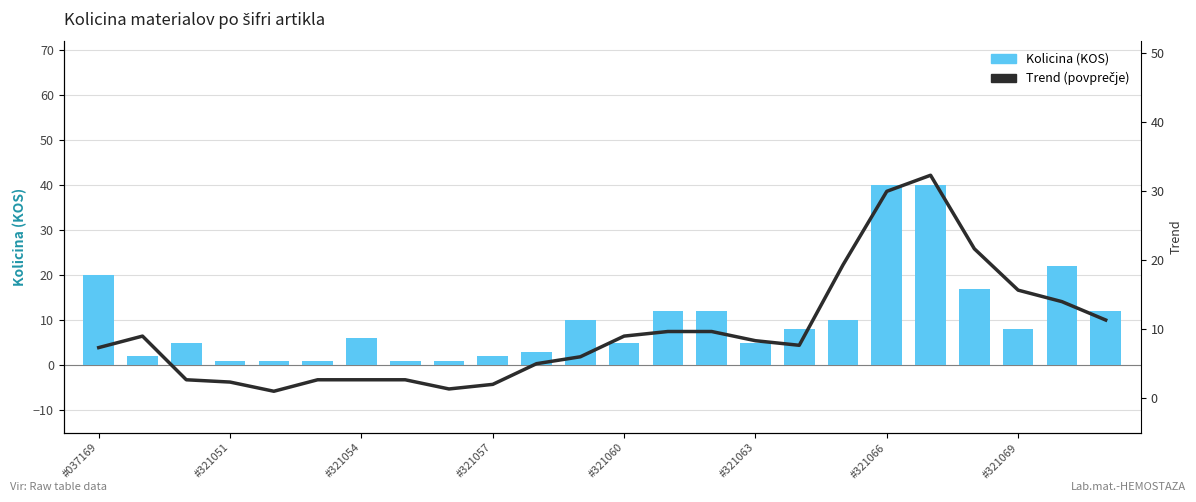

What is the difference between the Kolicina (KOS) values at 22 and 13?

10.0